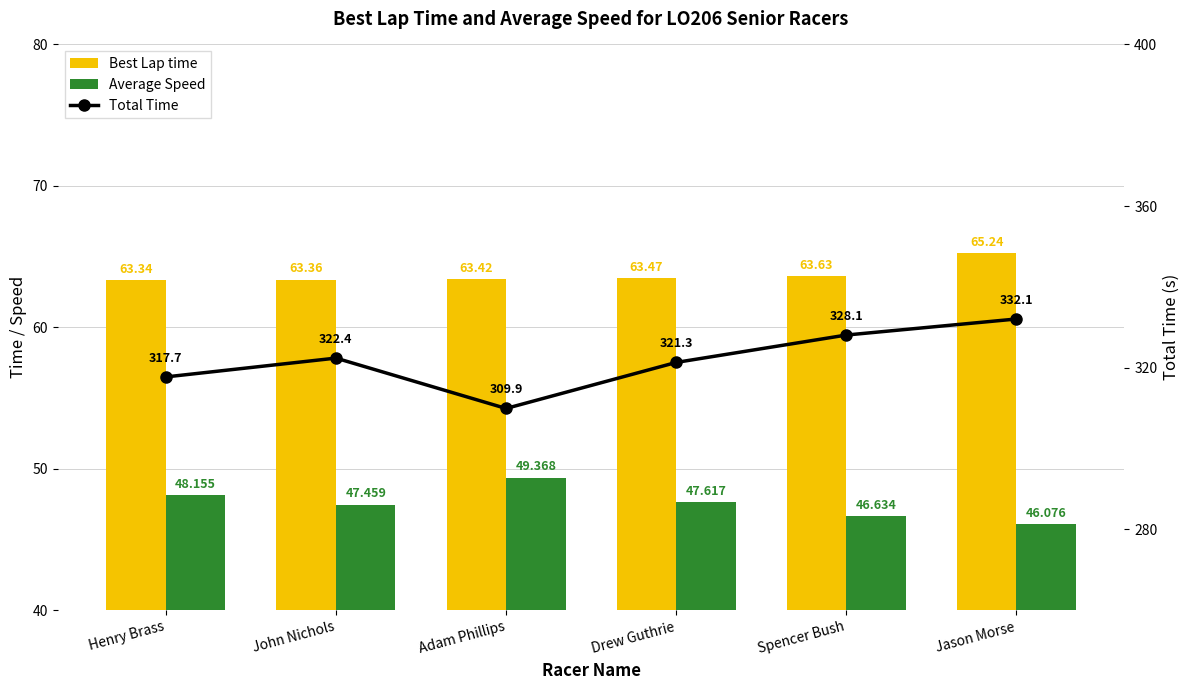

At which category is the sum across all series the highest?

Jason Morse